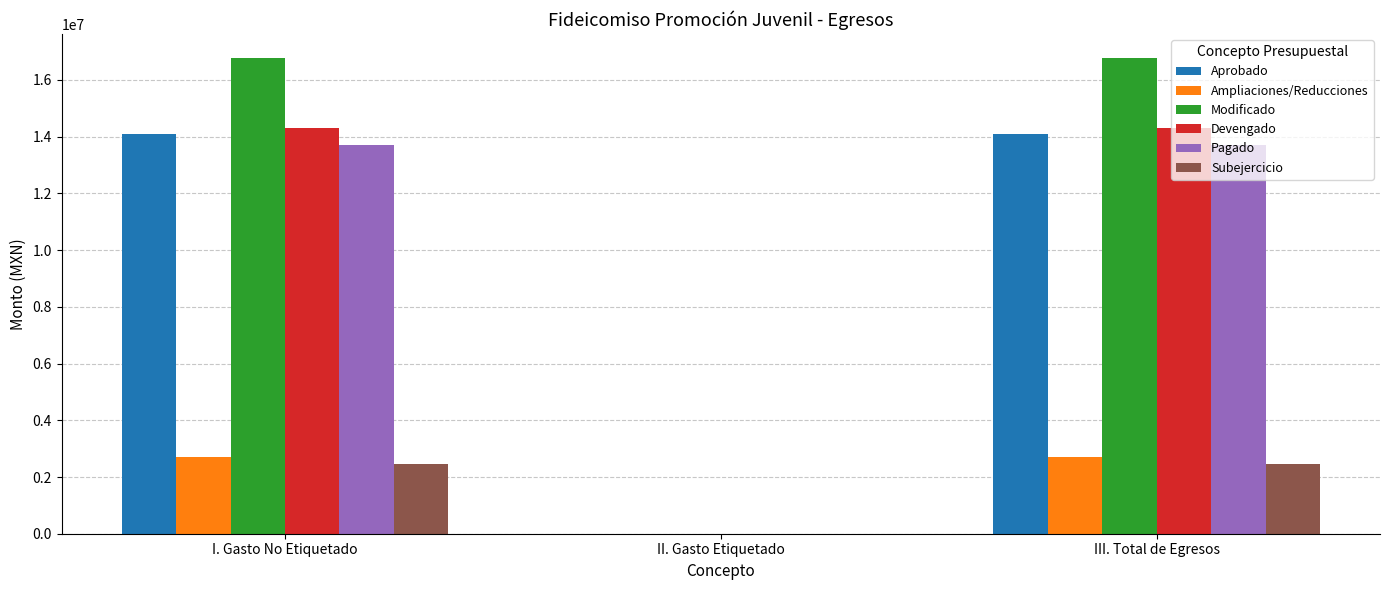

Which series has the largest total across all categories?

Modificado